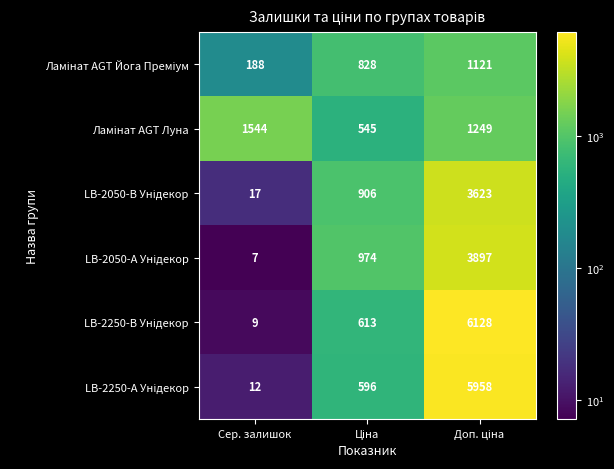

At which category does the chart reach its minimum across all series?

Сер. залишок